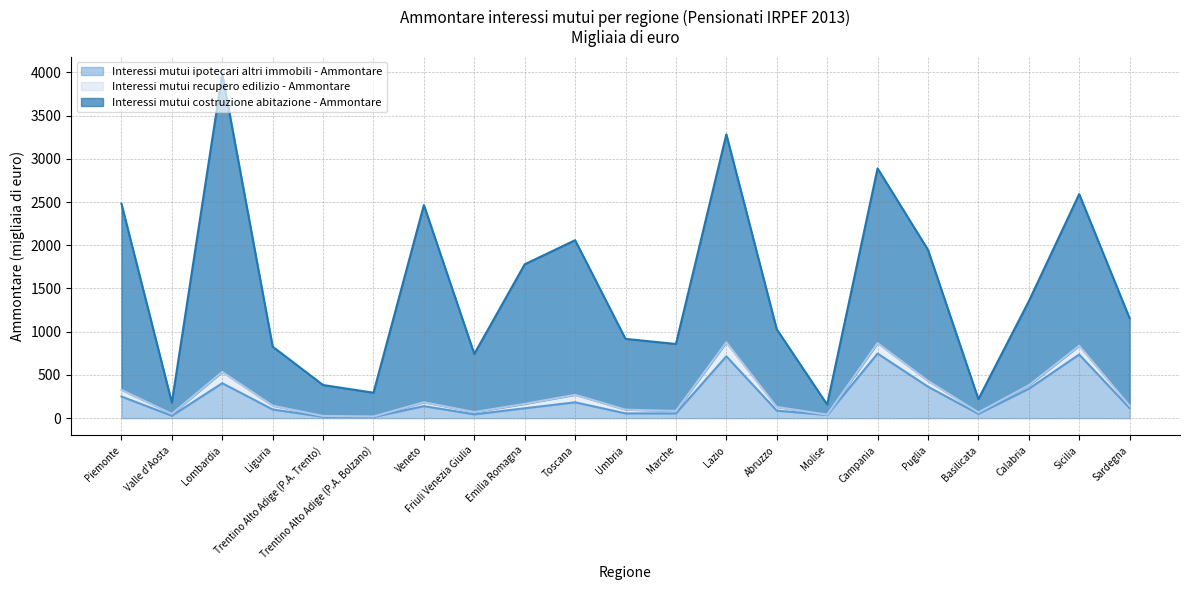

At which category is the sum across all series the highest?

Lombardia